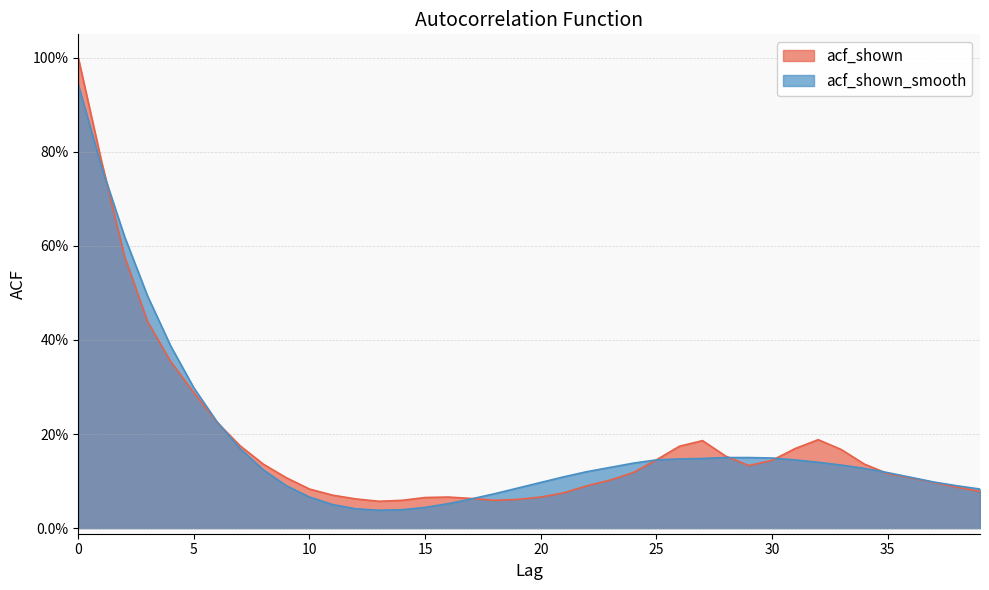

How many intersections are there between acf_shown and acf_shown_smooth?

6